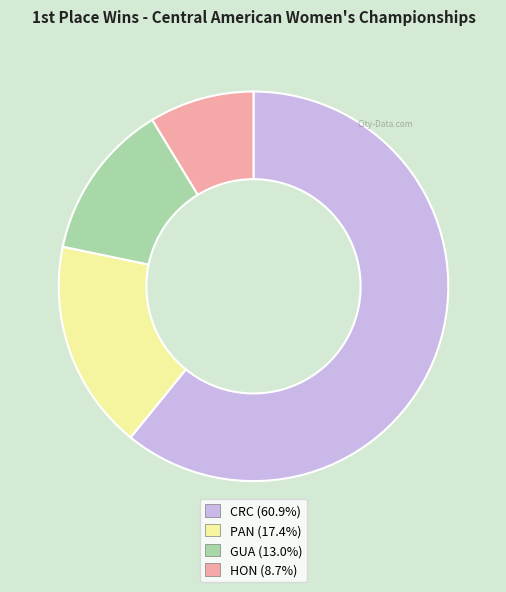

How many segments does this pie chart have?

4